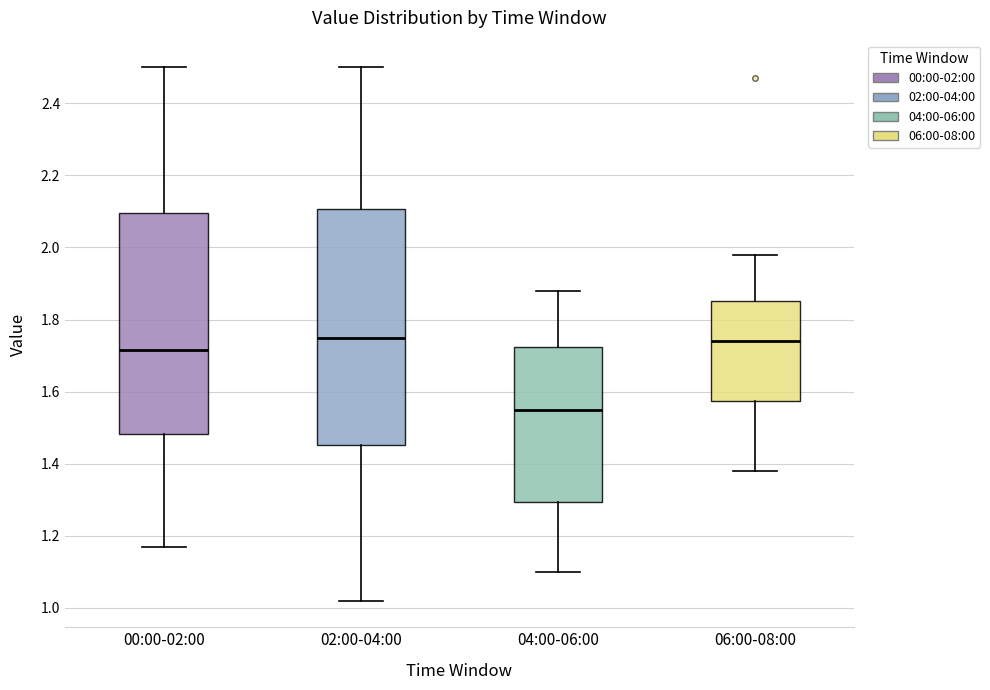

Reading left to right, transcribe this box plot: for each box, give where its median line is, the range the box spans, and where its two whiskers end, as read against the y-axis. The values are not printed on the chart, so give them approximately, as read against the axis.

00:00-02:00: median 1.72, box 1.48 to 2.10, whiskers 1.18 to 2.50
02:00-04:00: median 1.76, box 1.46 to 2.10, whiskers 1.02 to 2.50
04:00-06:00: median 1.56, box 1.30 to 1.72, whiskers 1.10 to 1.88
06:00-08:00: median 1.74, box 1.58 to 1.86, whiskers 1.38 to 1.98